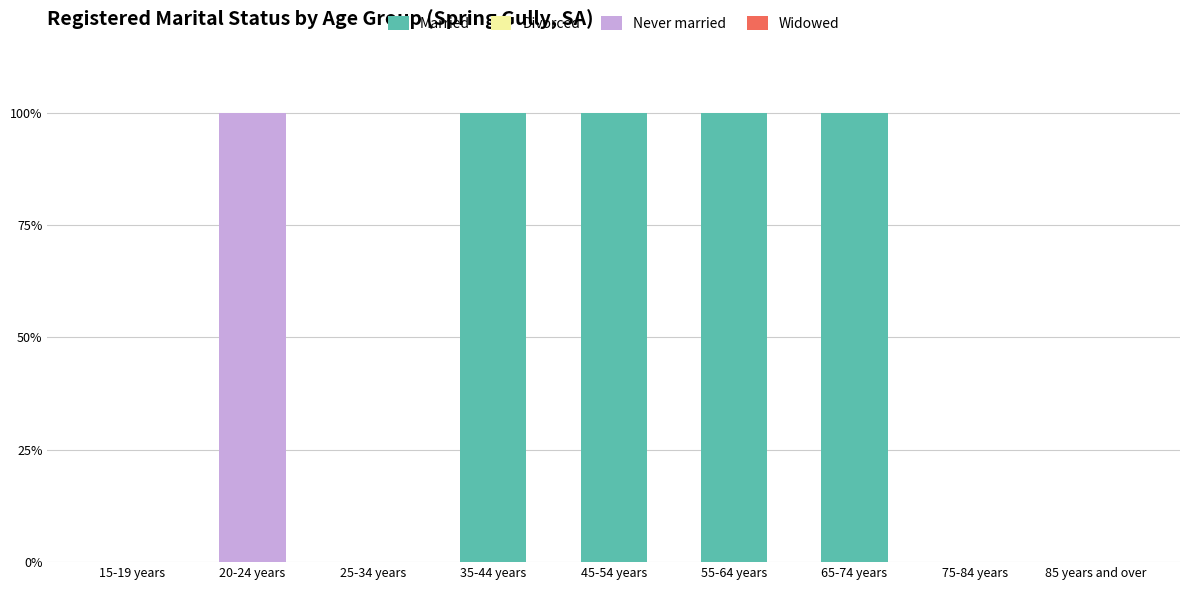

What is the total value across all series at 35-44 years?

100